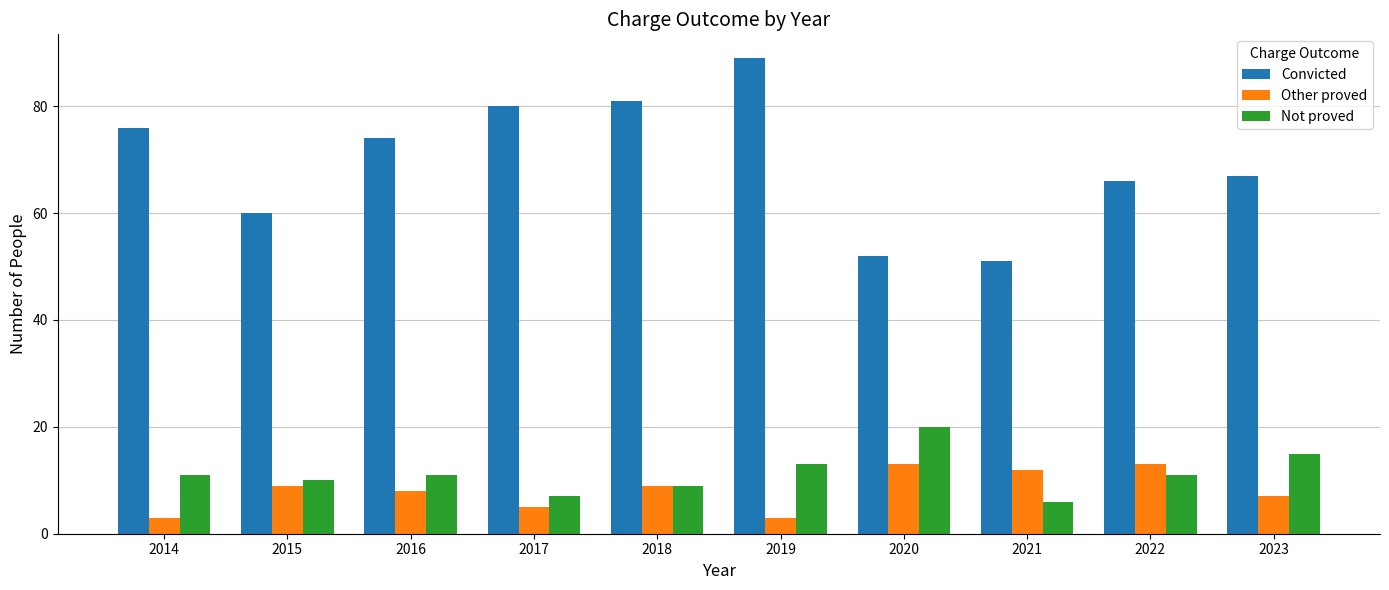

What is the average value of the Convicted series?

70